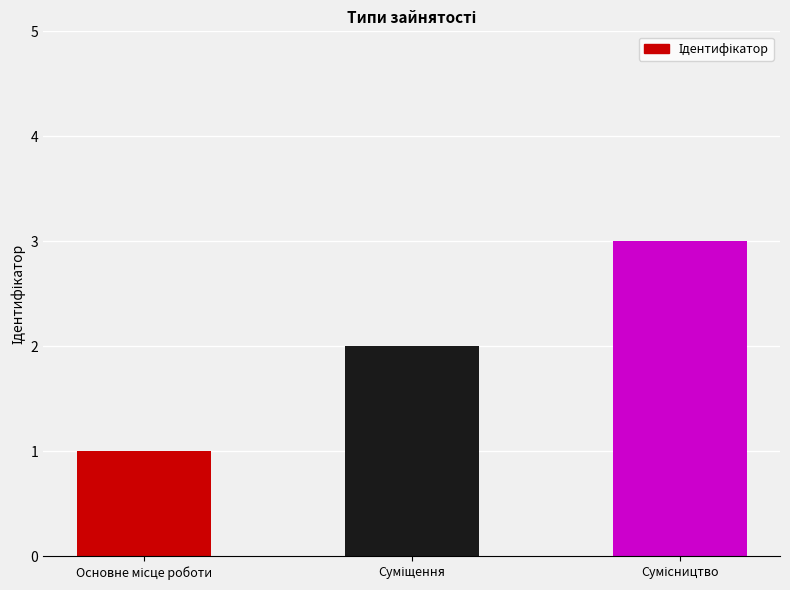

What is the greatest value displayed?

3